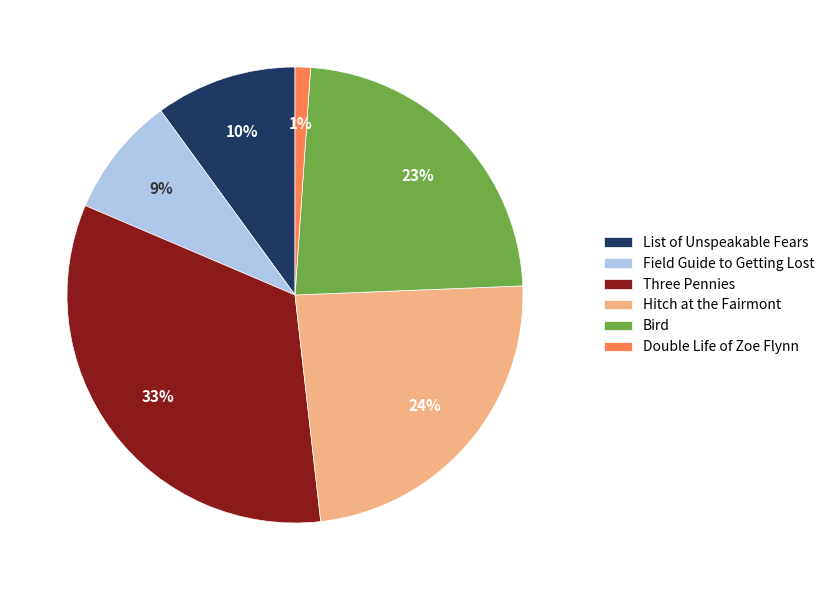

Which slice is the smallest?

Double Life of Zoe Flynn